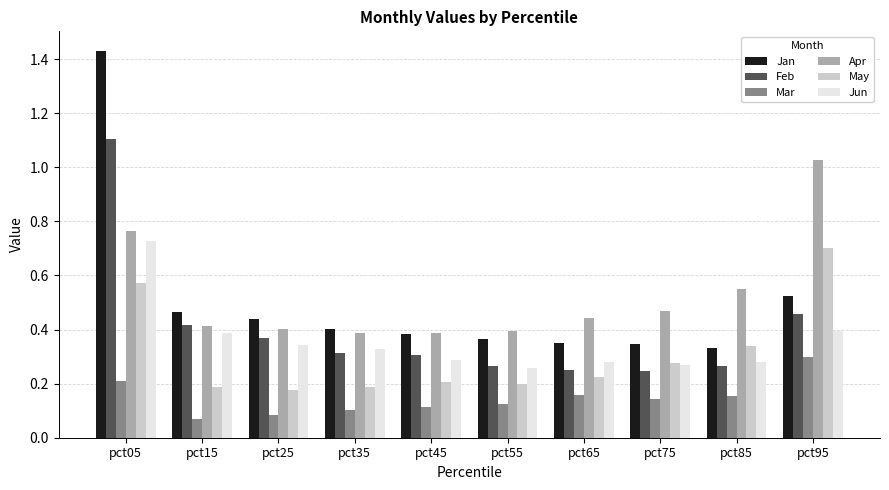

Is the value of Feb at pct95 greater than the value of Mar at pct85?

Yes